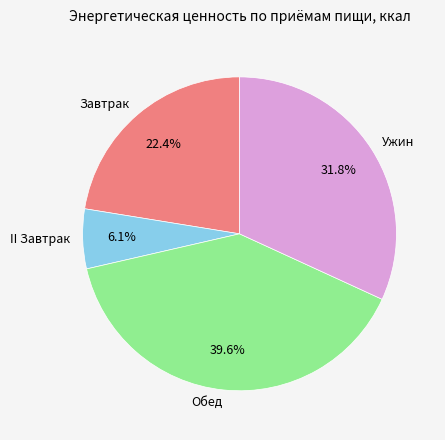

Between Завтрак and II Завтрак, which is larger?

Завтрак